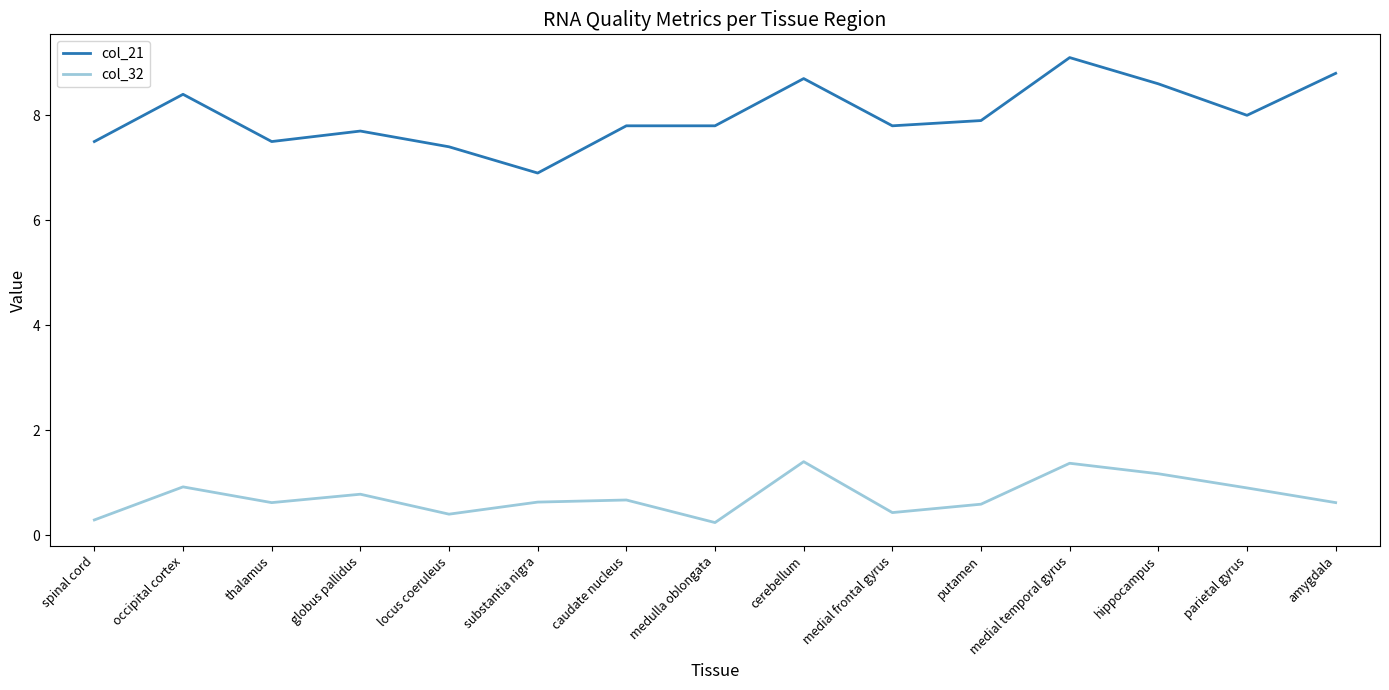

What is the average value of the col_21 series?

8.0